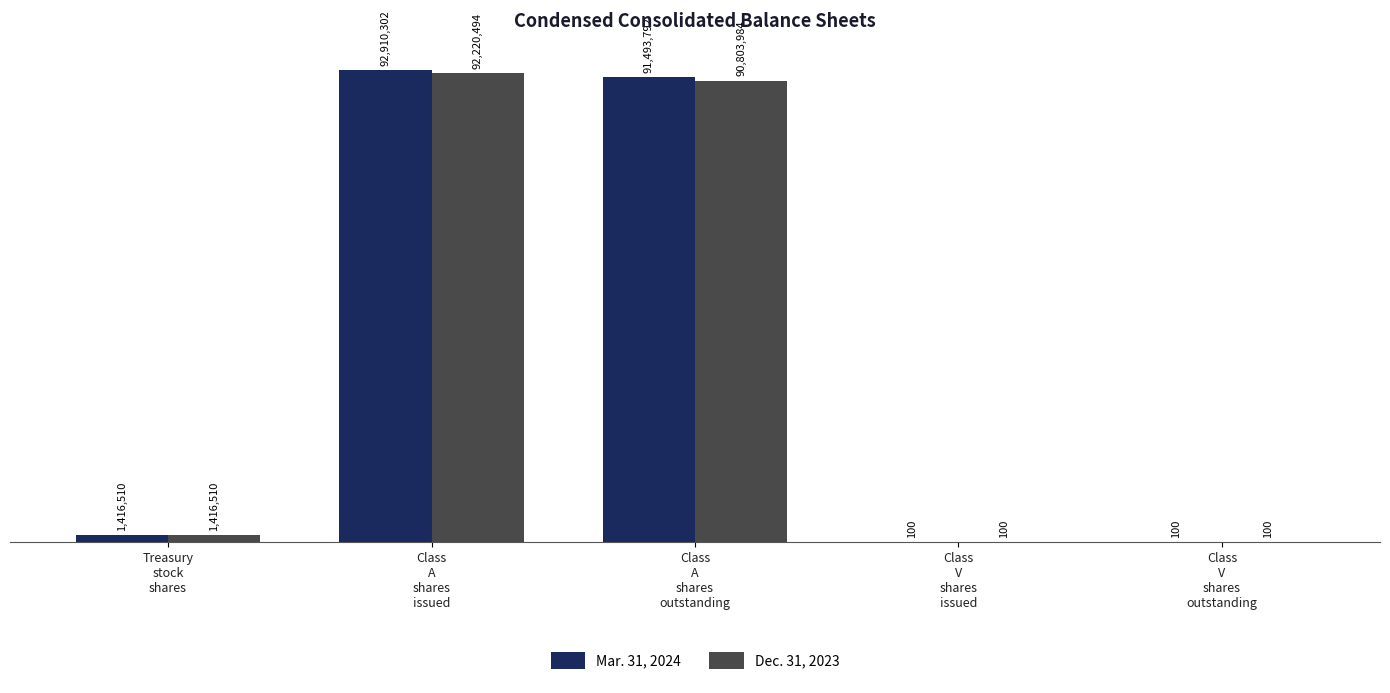

True or false: Dec. 31, 2023 has a value of 90803984 at Class
A
shares
outstanding.

True